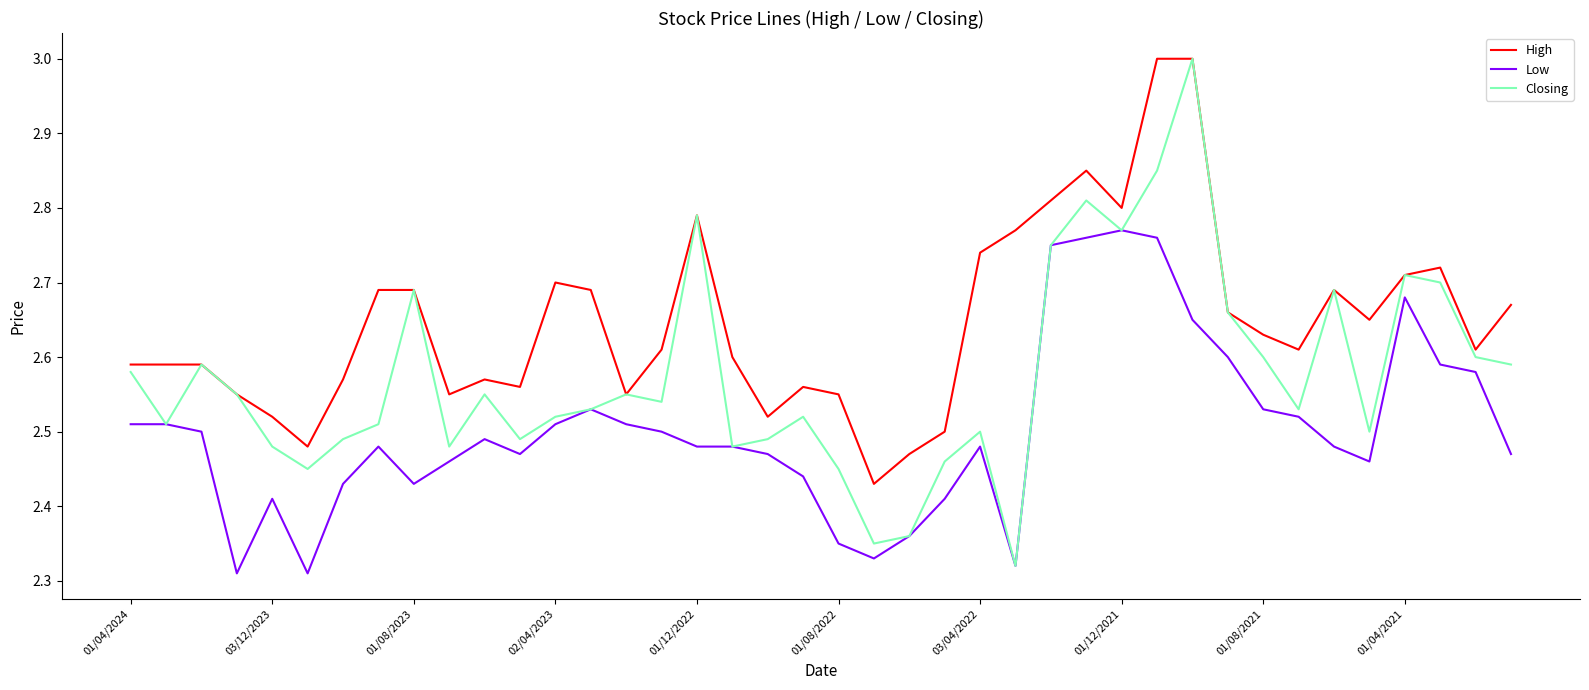

What is the sum of all Closing values?

103.0